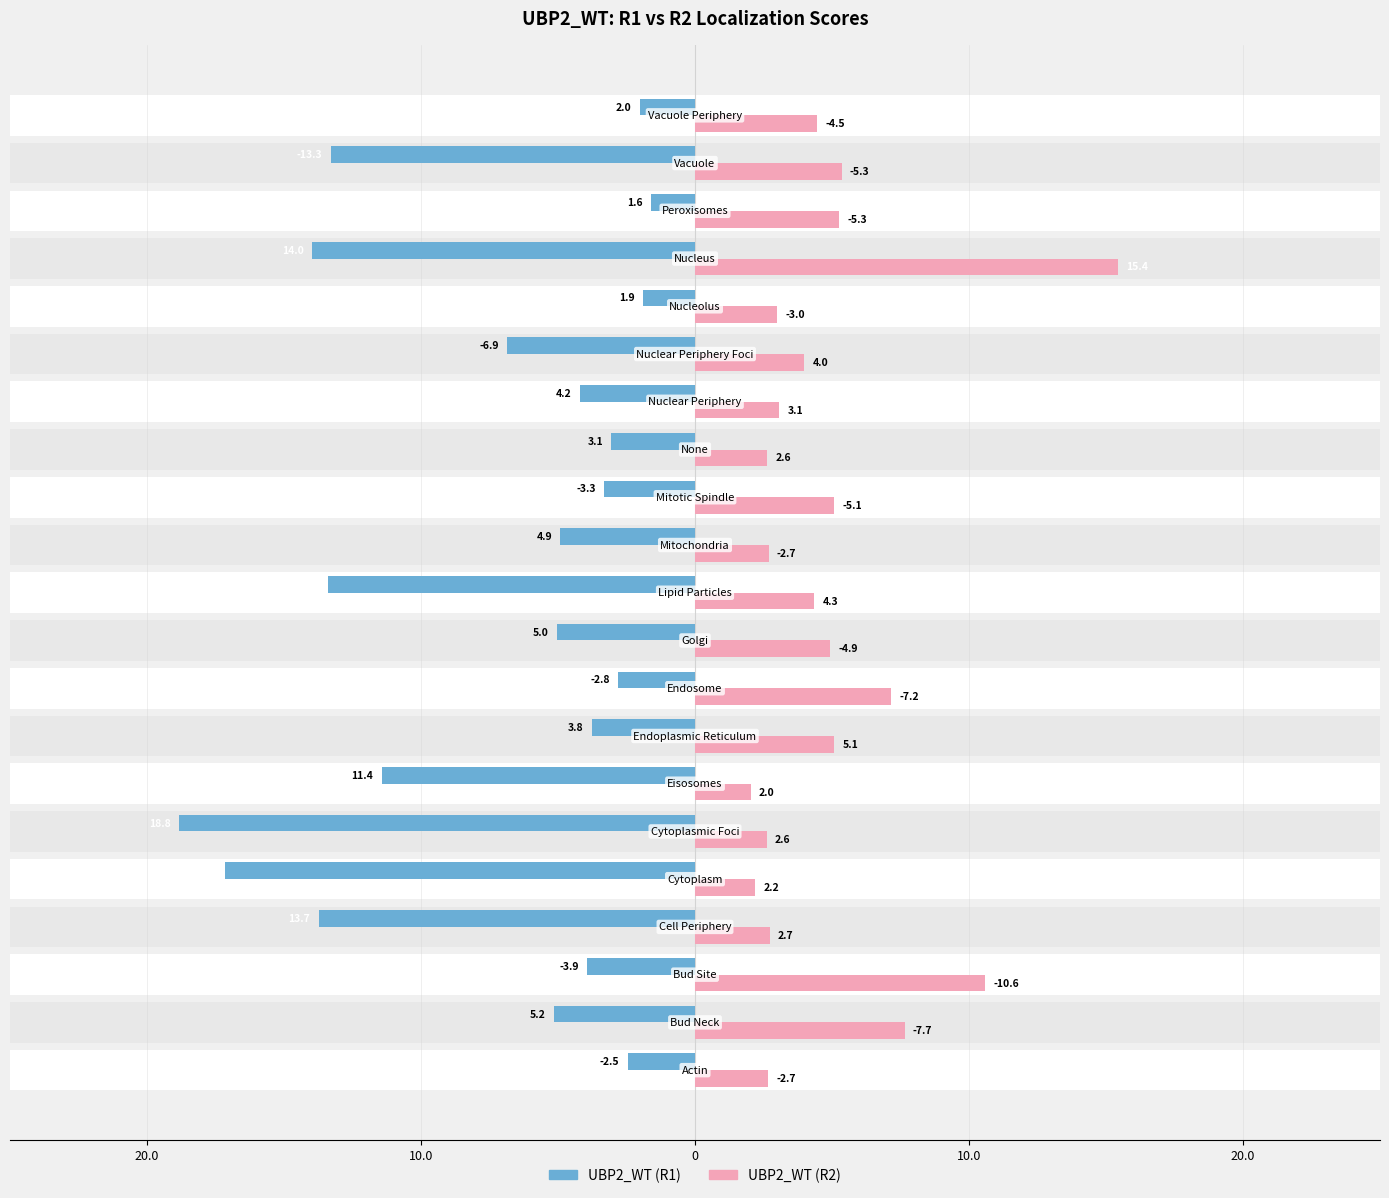

What is the difference between the second highest and minimum values in the UBP2_WT (R2) series?

8.6